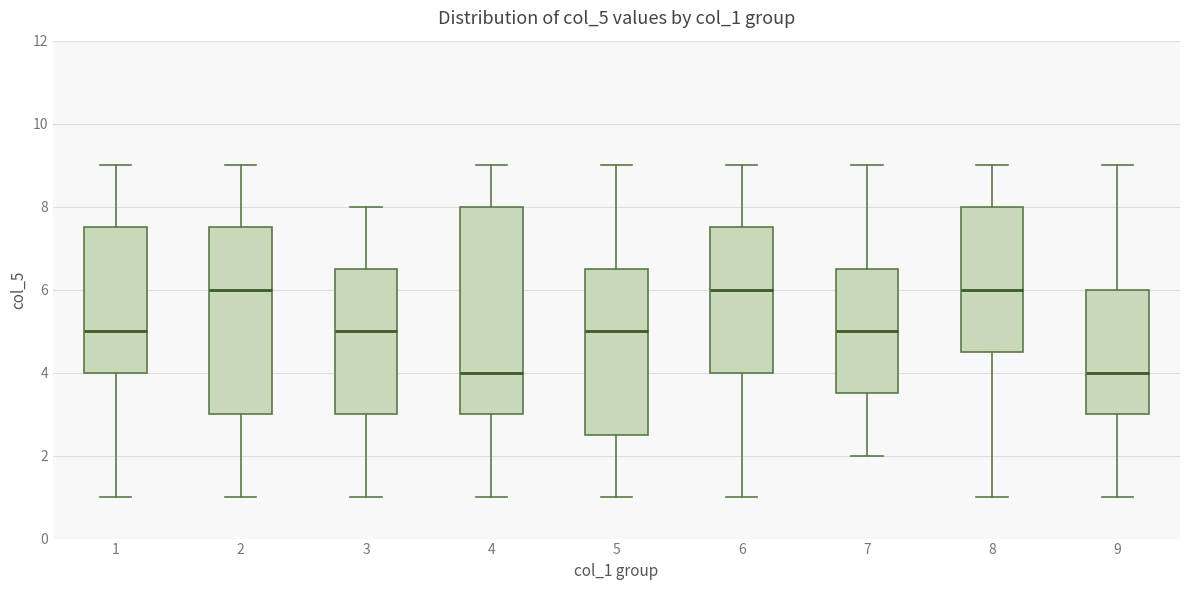

Where does the median line of the box at x = 4 sit on the y-axis? The values are not printed on the chart, so give them approximately, as read against the axis.

4.0